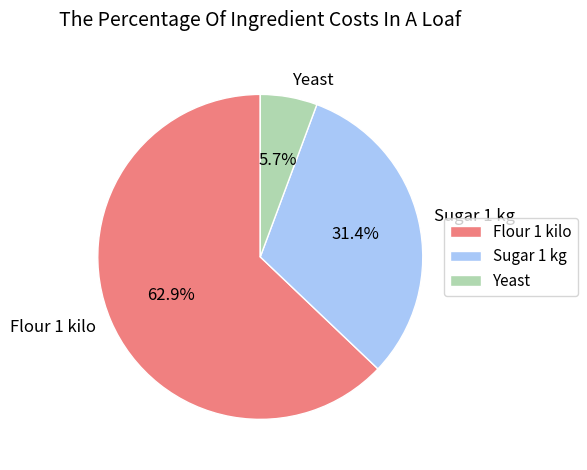

Rank the categories by value from lowest to highest.

Yeast, Sugar 1 kg, Flour 1 kilo